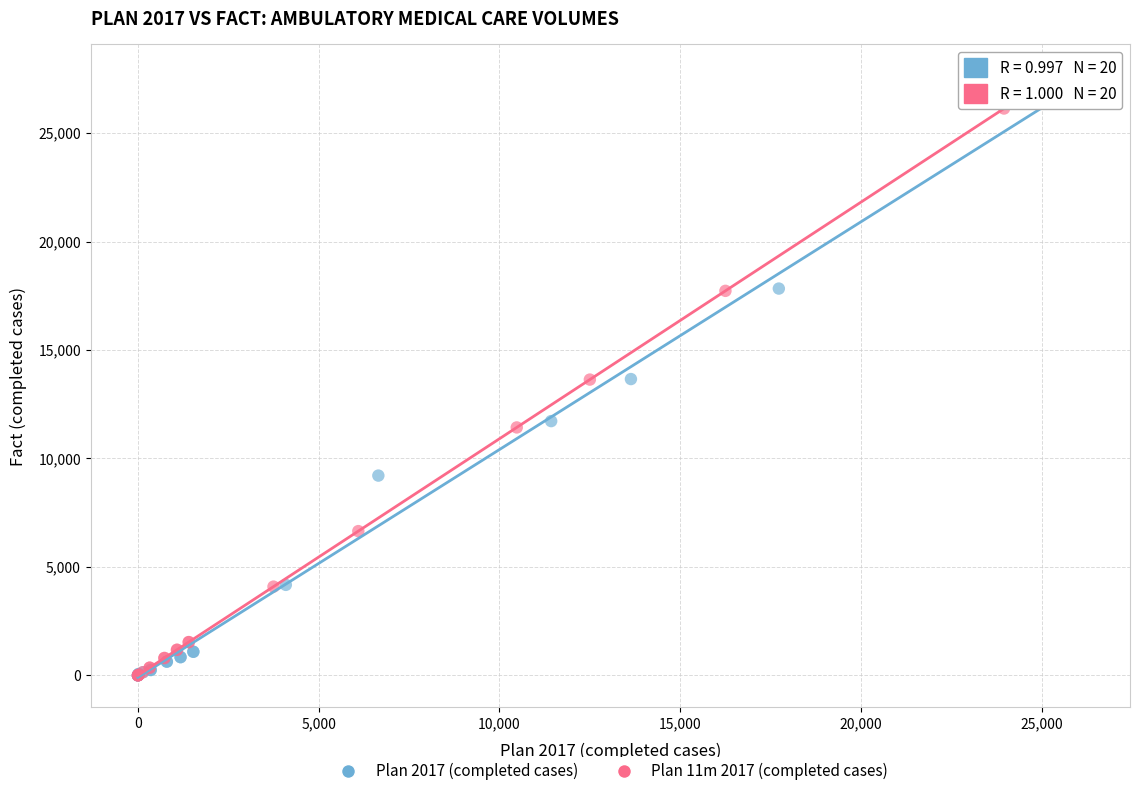

What are all the series names shown in the legend?

Plan 2017 (completed cases), Plan 11m 2017 (completed cases)